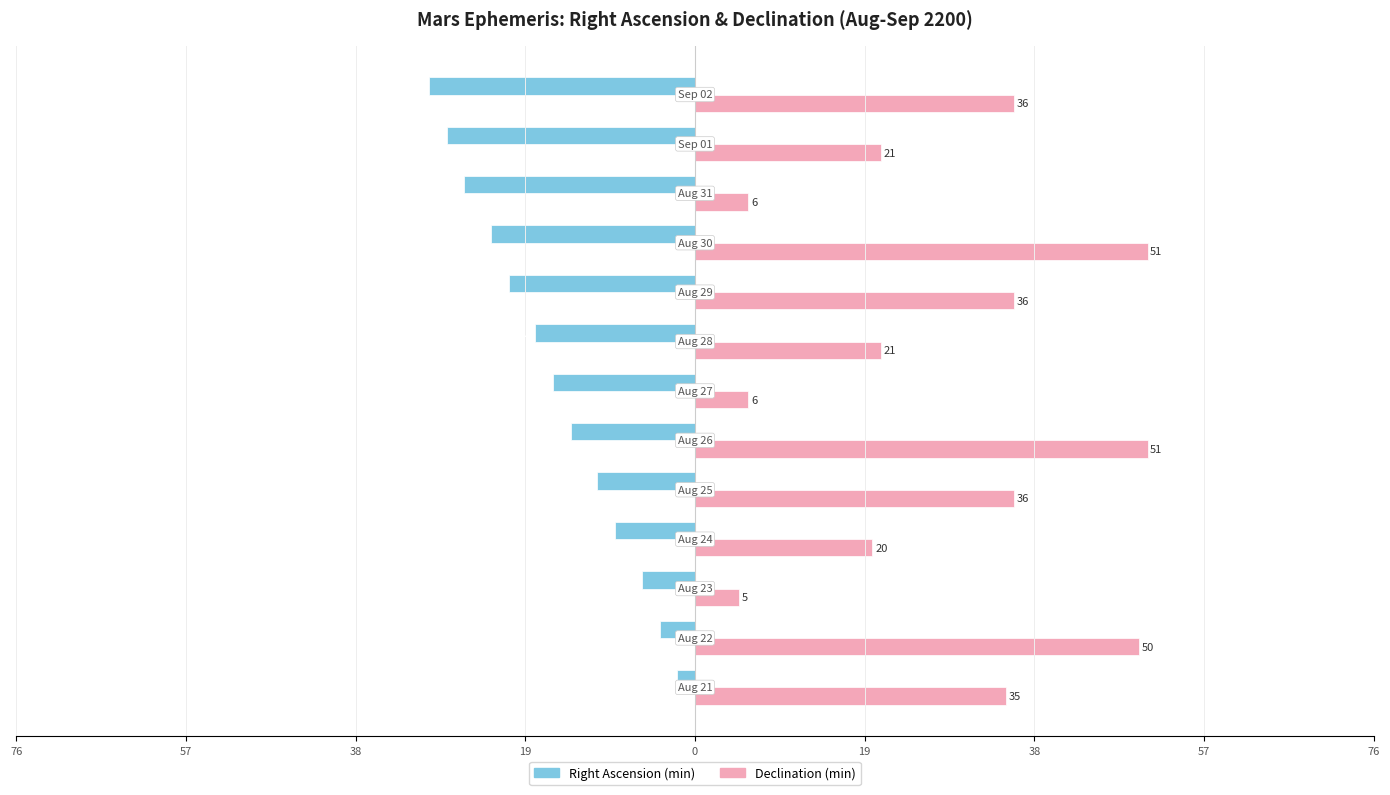

What are all the series names shown in the legend?

Right Ascension (min), Declination (min)